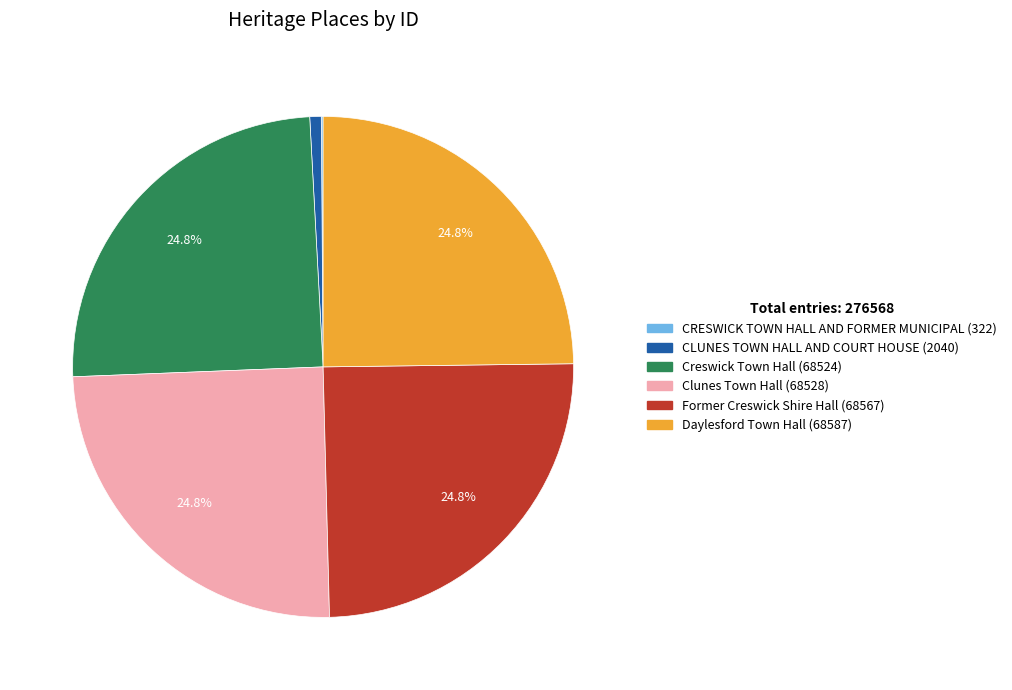

Which has a higher value, CLUNES TOWN HALL AND COURT HOUSE or Clunes Town Hall?

Clunes Town Hall